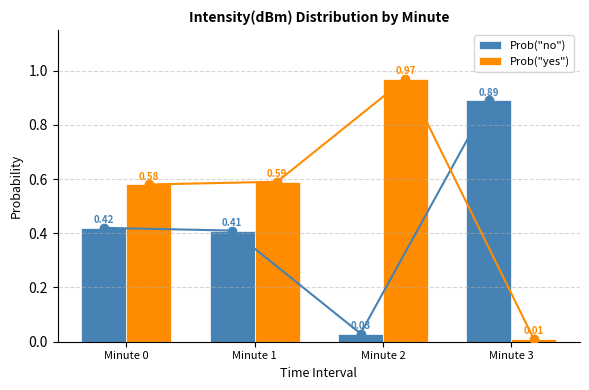

What is the maximum value shown in the chart?

1.0